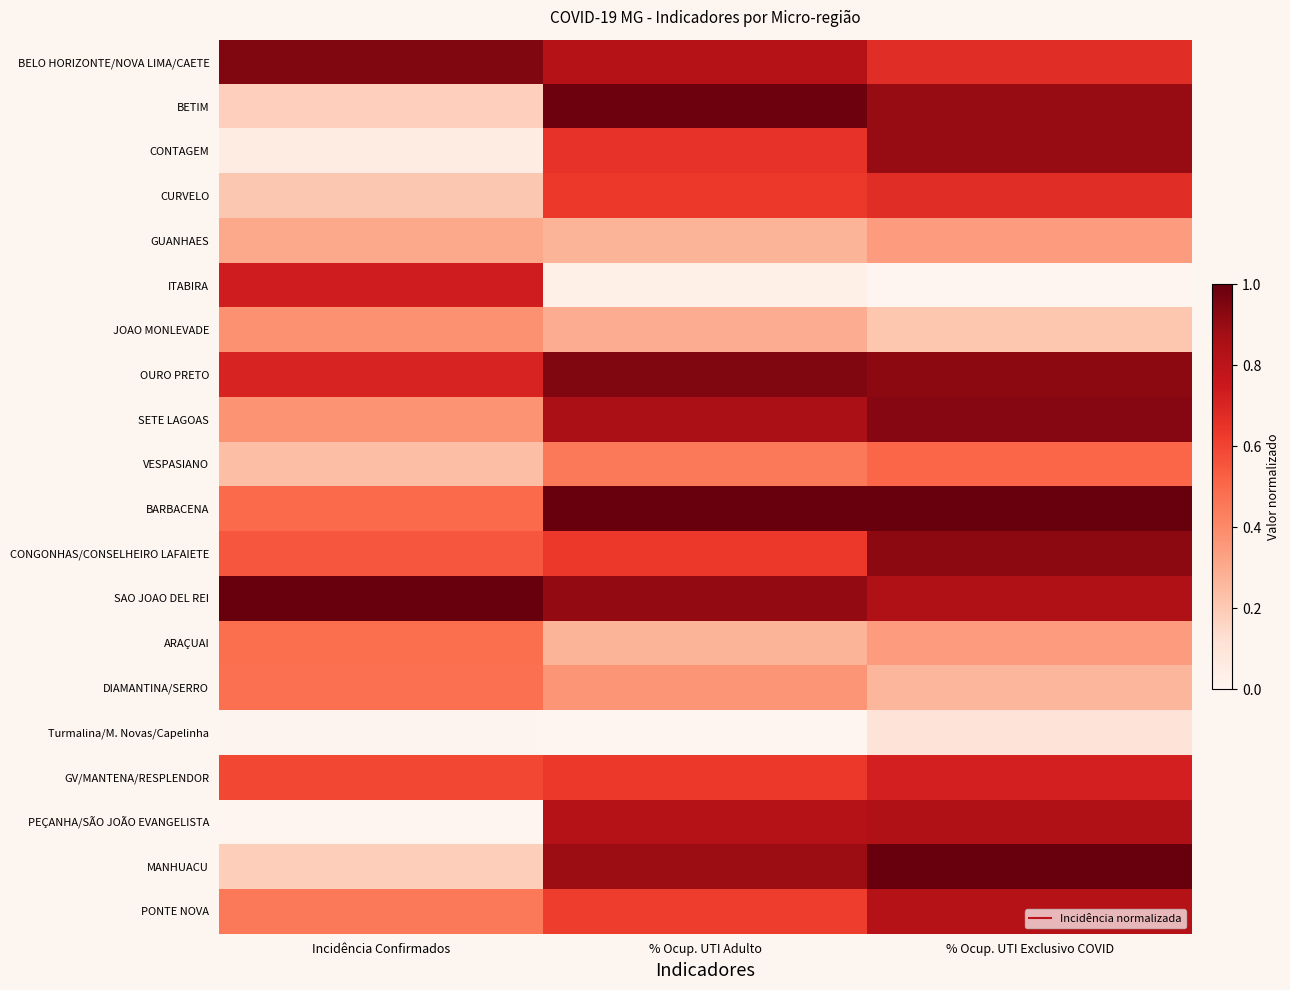

What is the total value across all series at % Ocup. UTI Adulto?

12.1